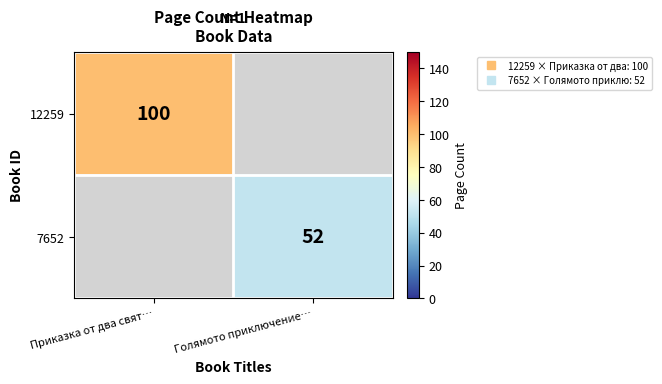

Which category has the highest value in the 12259 series?

Приказка от два свят…